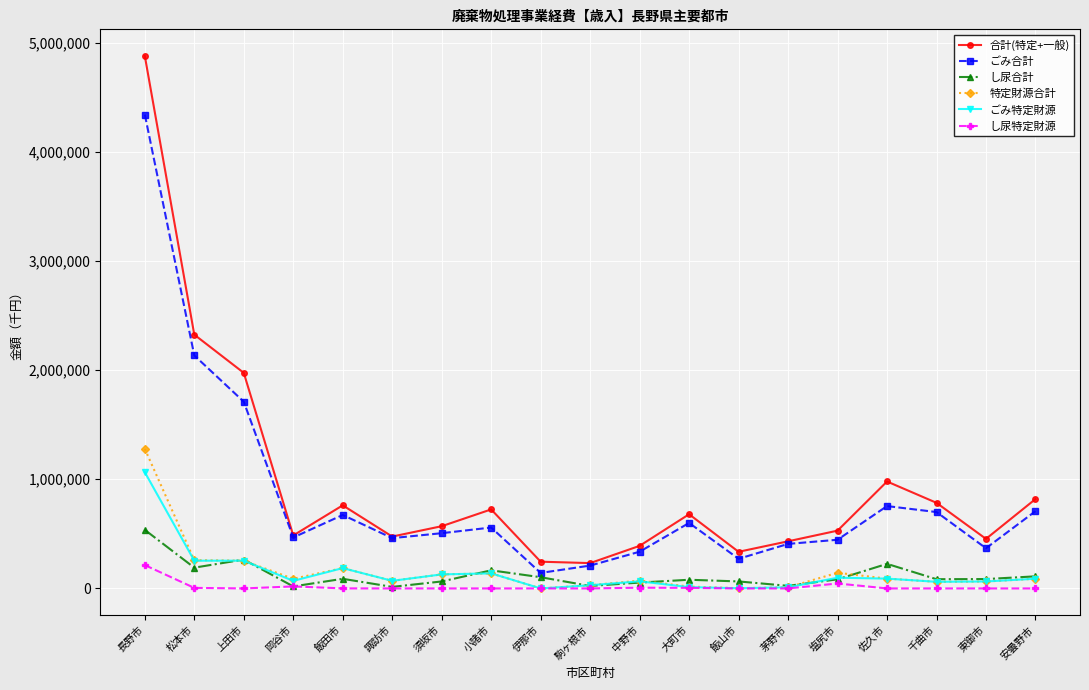

Is this an area chart (filled region under the line)?

No